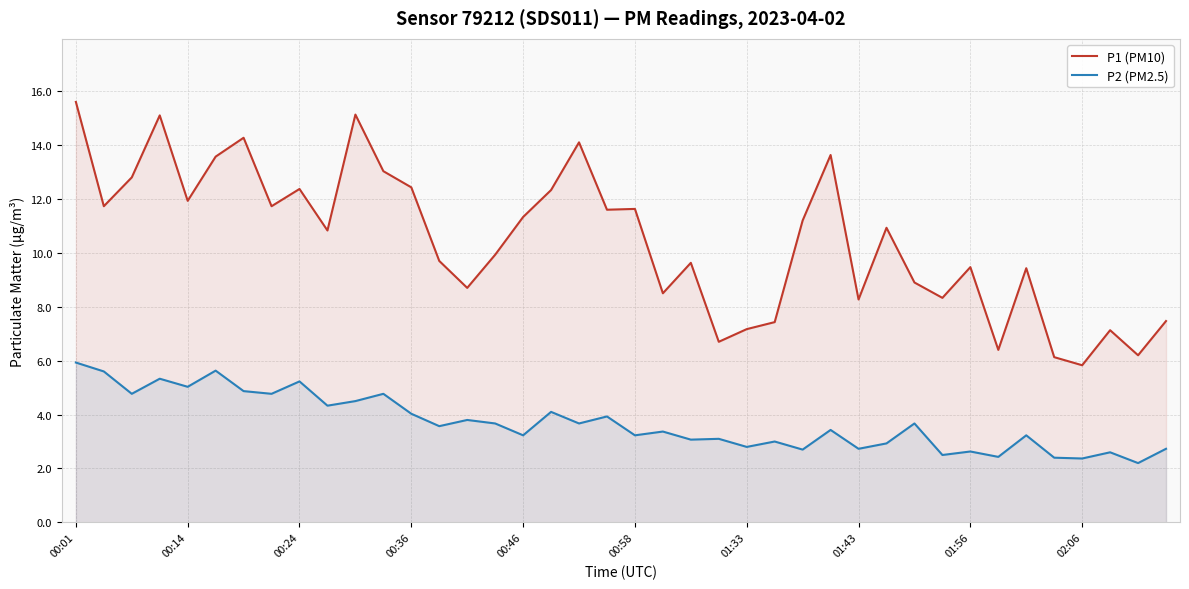

What is the approximate value of P1 (PM10) at 01:33?

7.2